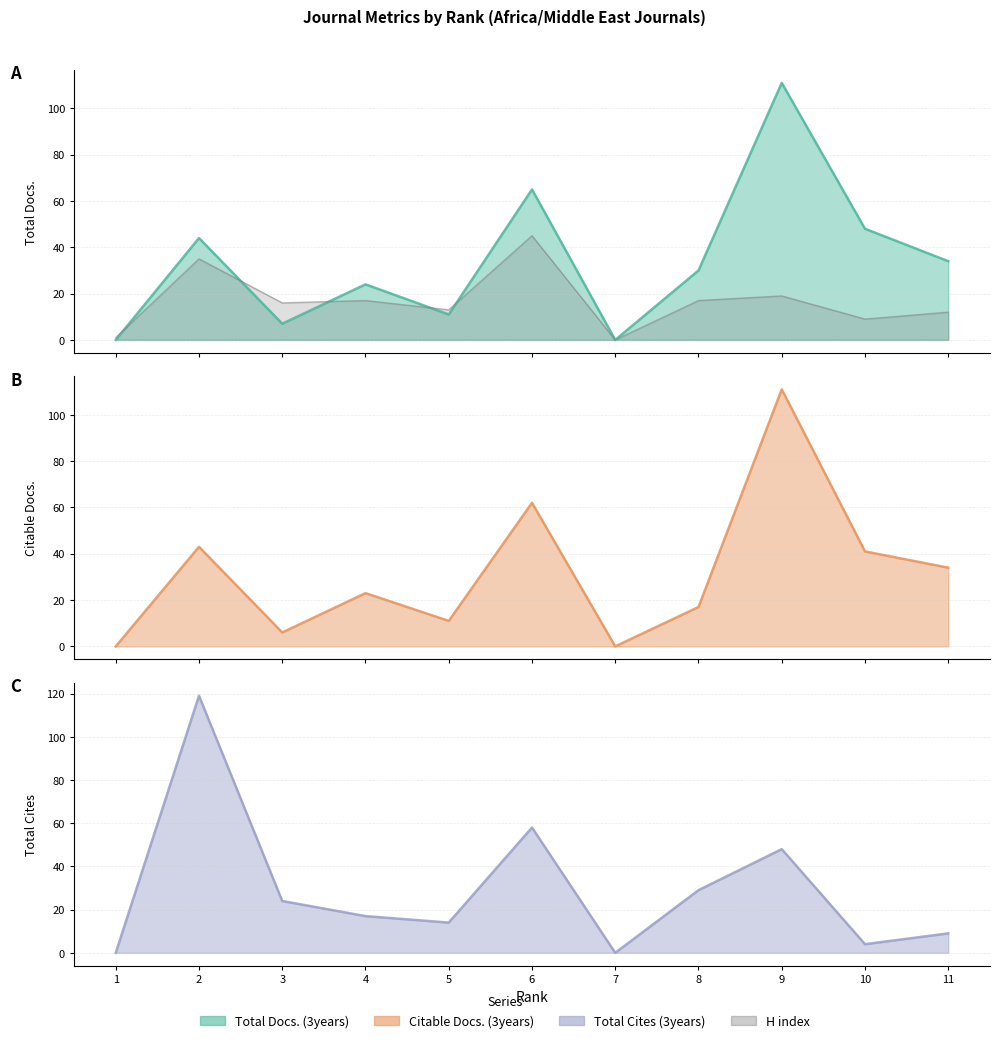

In Total Docs. (3years) line, how many points are higher than both neighbors (excluding endpoints)?

4